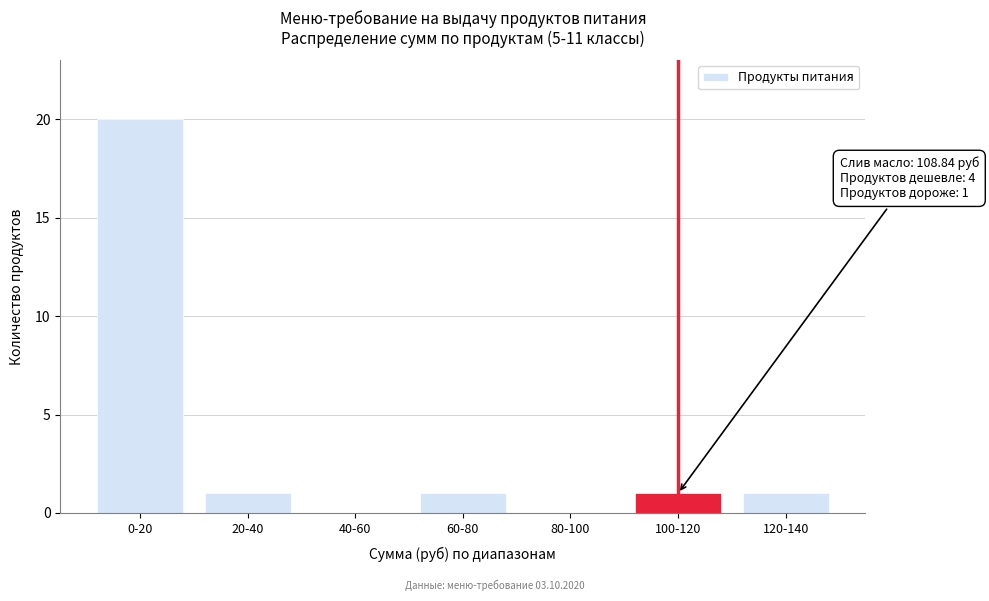

Reading left to right, extract all data points from this chart.

0-20=20	20-40=1	40-60=0	60-80=1	80-100=0	100-120=1	120-140=1